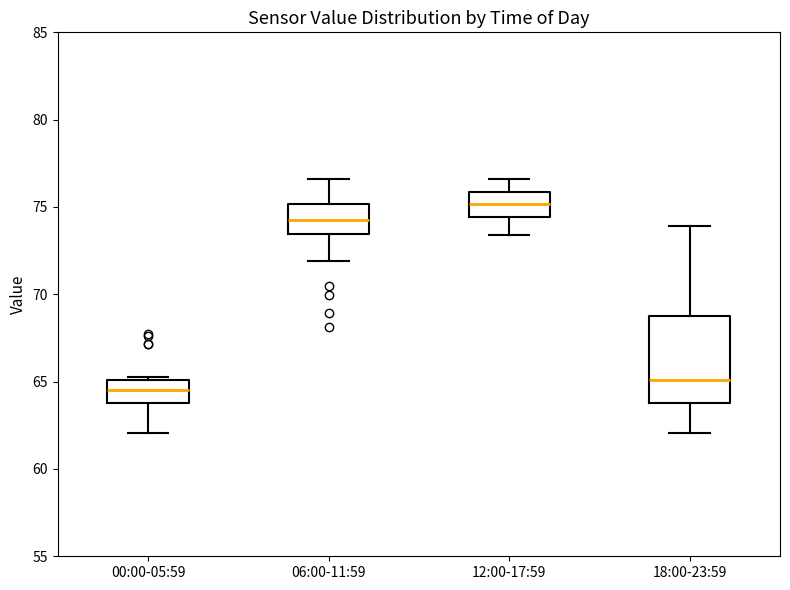

Which box is the tallest, from its lower edge to its upper edge?

18:00-23:59